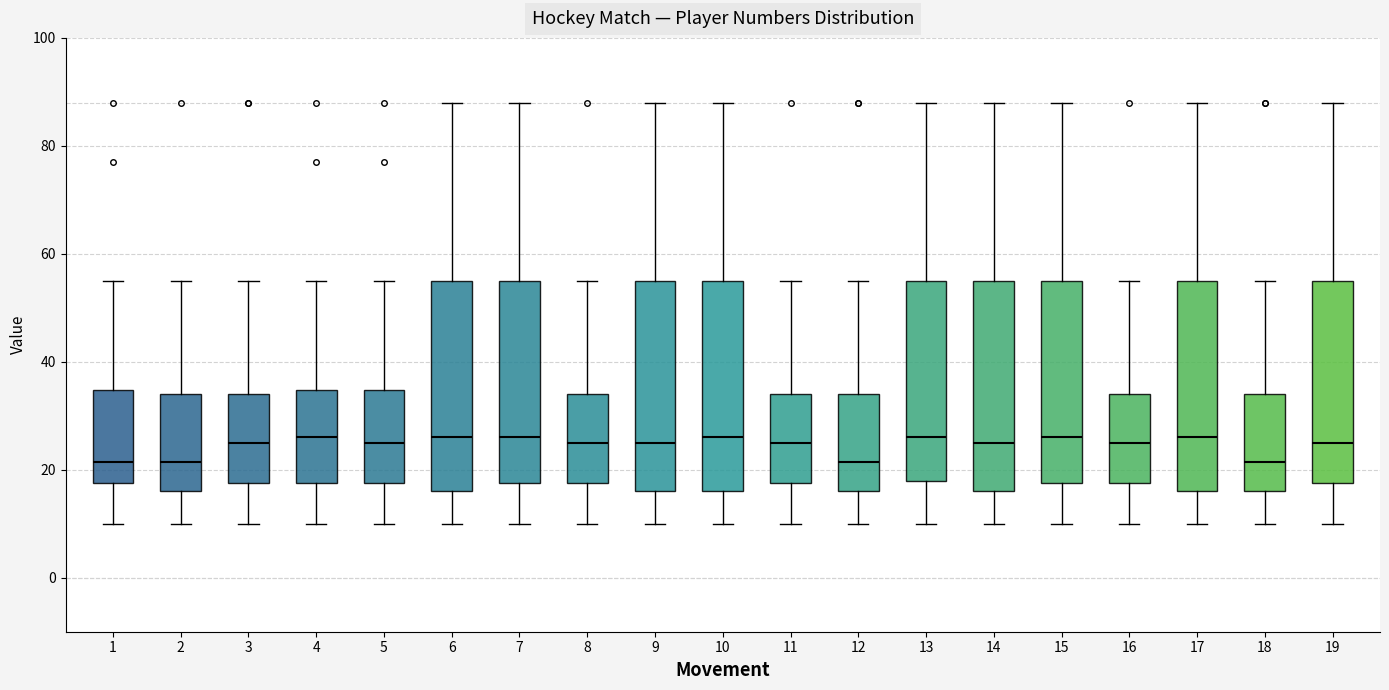

Where does the upper whisker of the box at x = 9 end on the y-axis? The values are not printed on the chart, so give them approximately, as read against the axis.

88